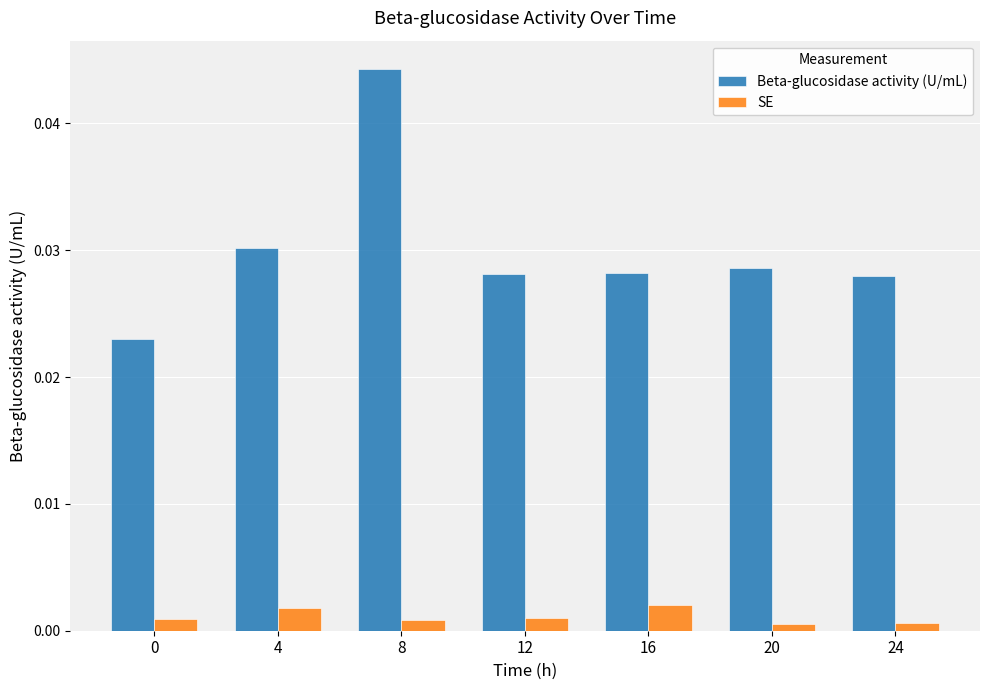

Which label corresponds to the largest value in the chart?

8